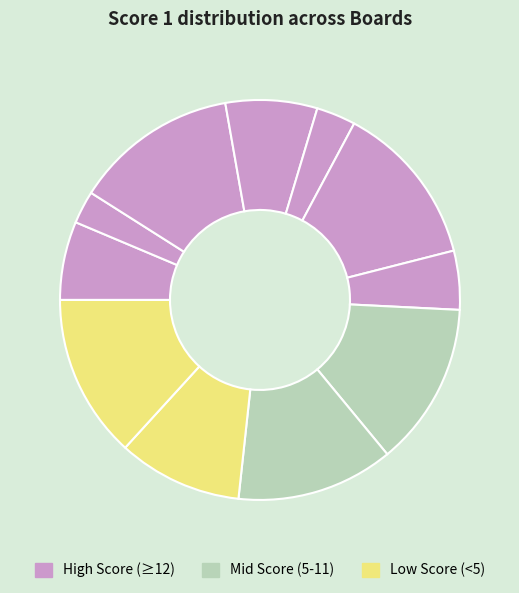

How many segments does this pie chart have?

11